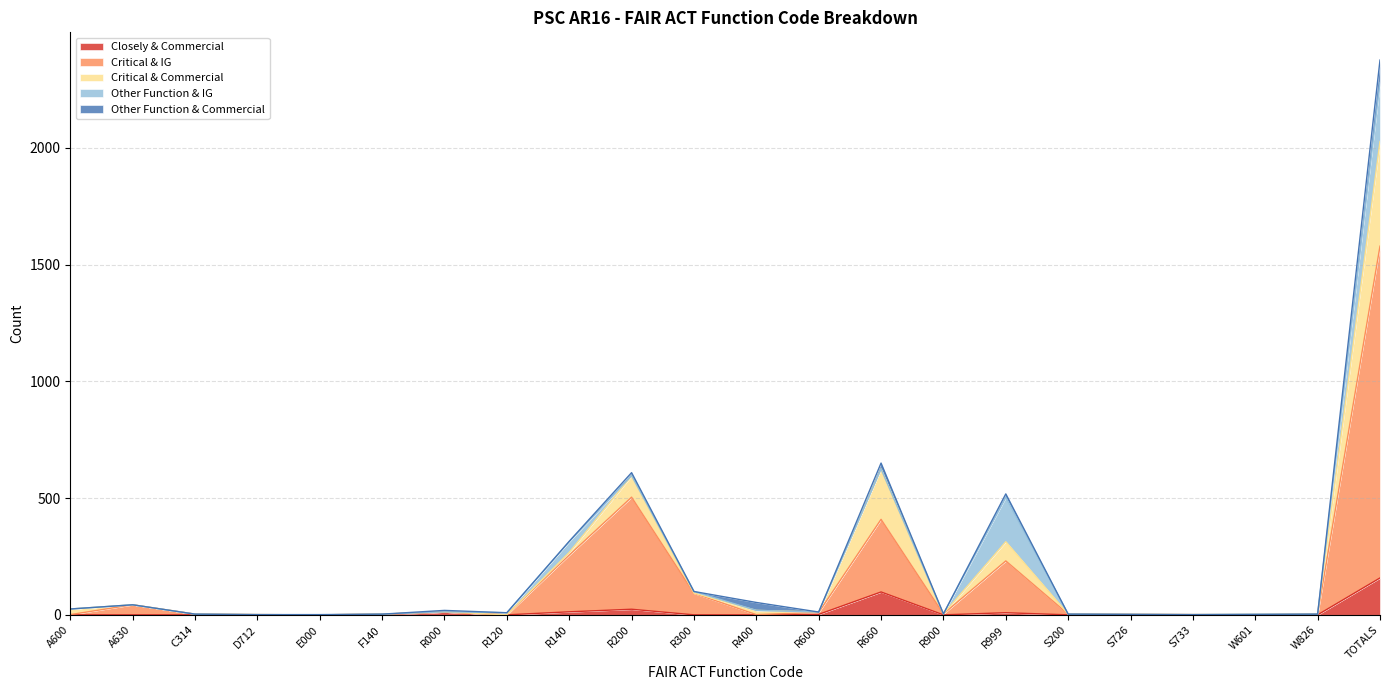

Which series has the widest spread of values?

Critical & IG